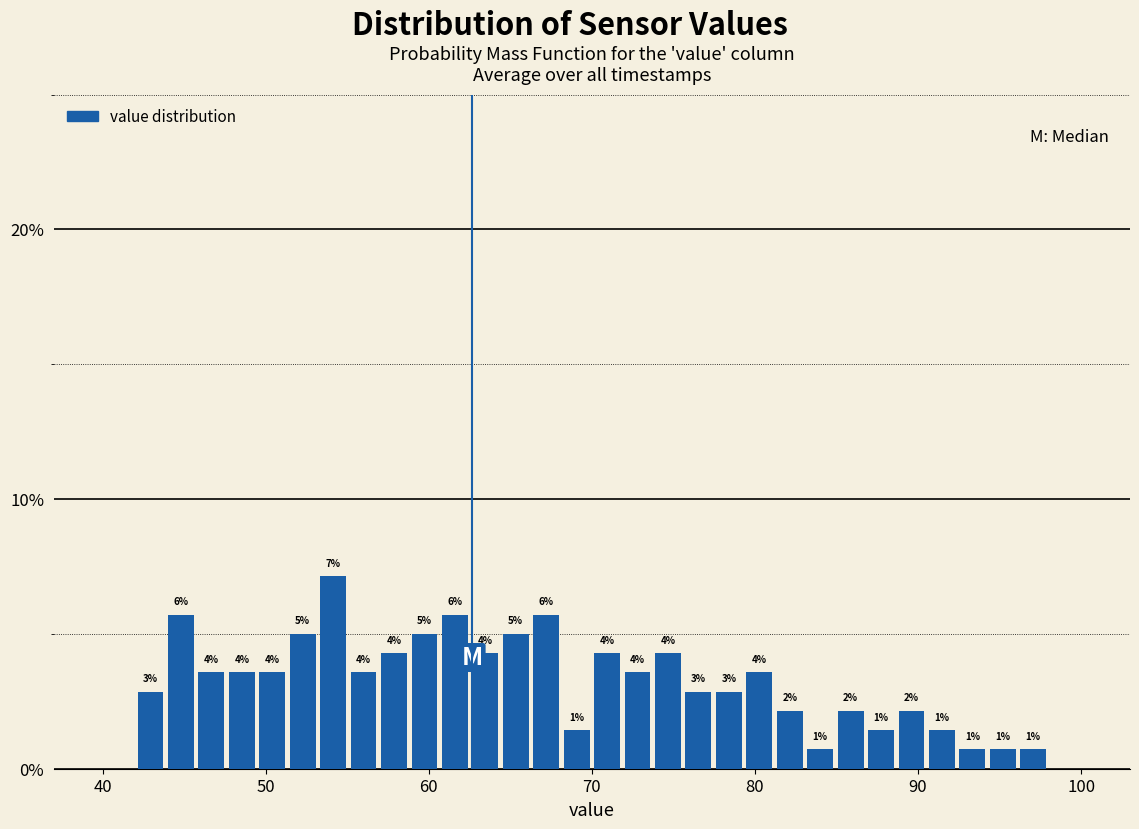

Read against the x-axis, roughly where is the centre of the tallest bar?

54